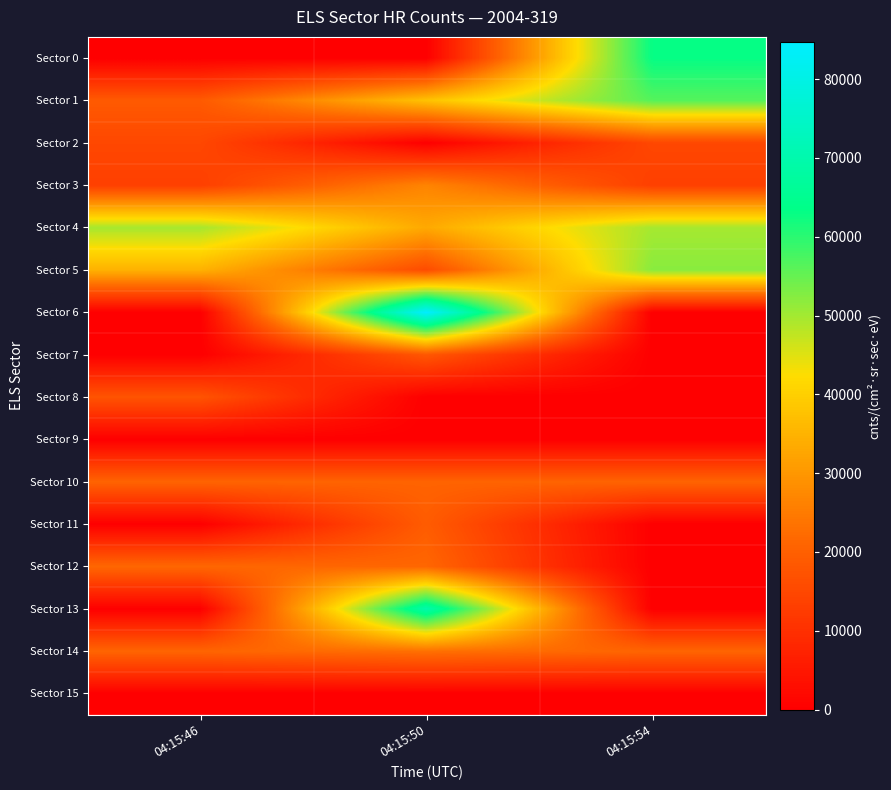

Which has a higher value, 04:15:50 or 04:15:54?

04:15:54